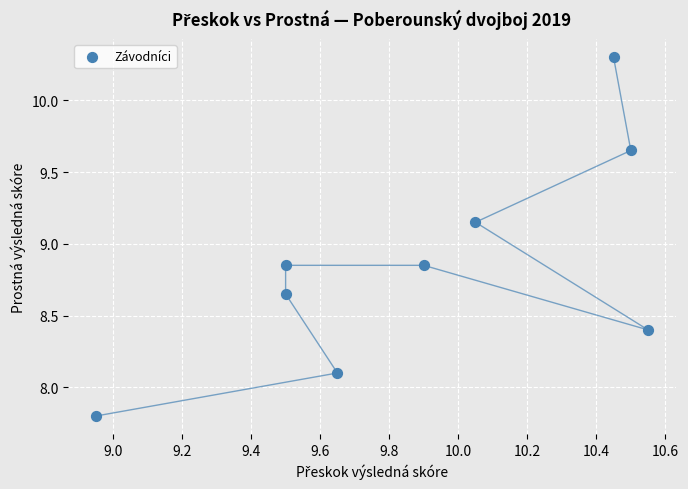

What is the range of Y values (max minus min)?

2.5